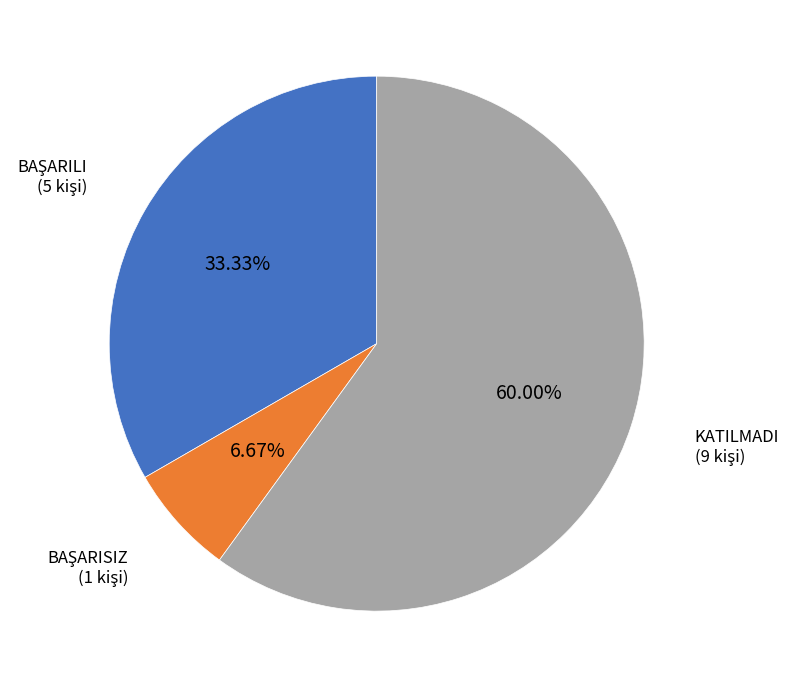

Which slice represents more than half of the pie?

KATILMADI